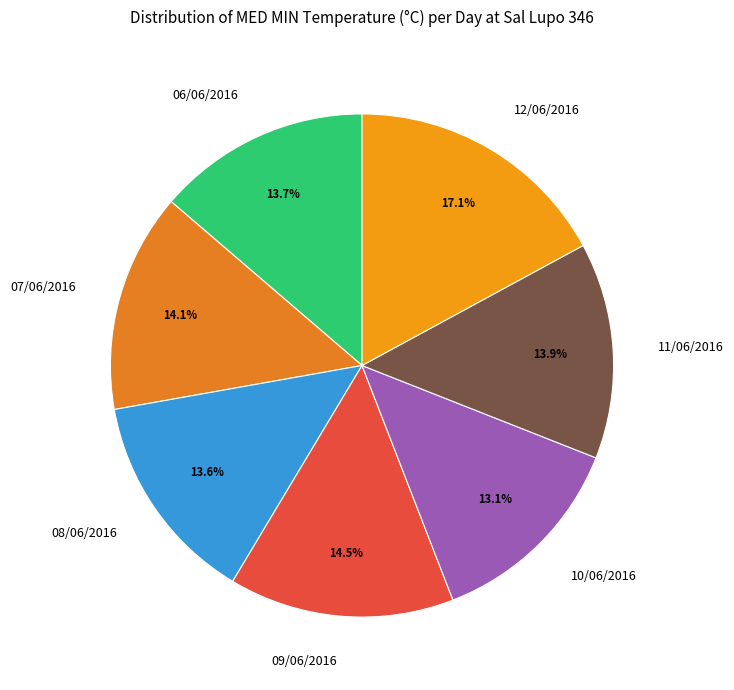

Does 12/06/2016 account for over 50% of the chart?

No